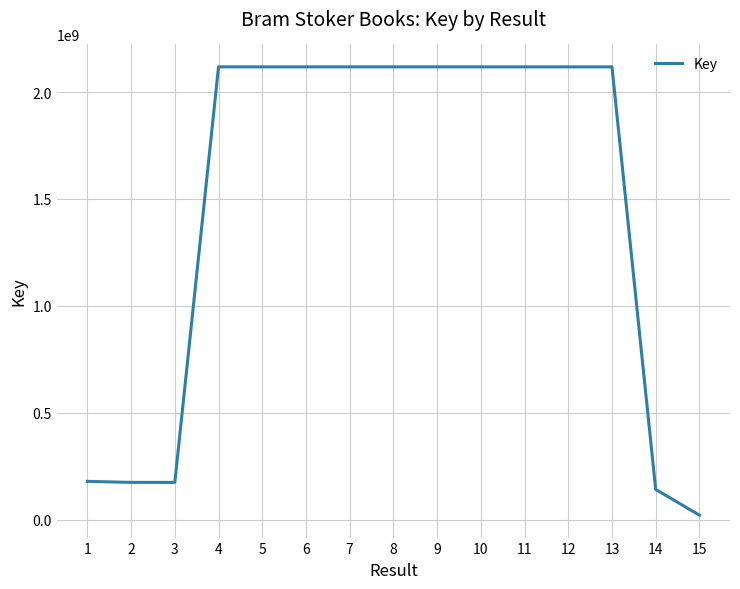

The chart shows a value of 2117920009 at 9. True or false?

True